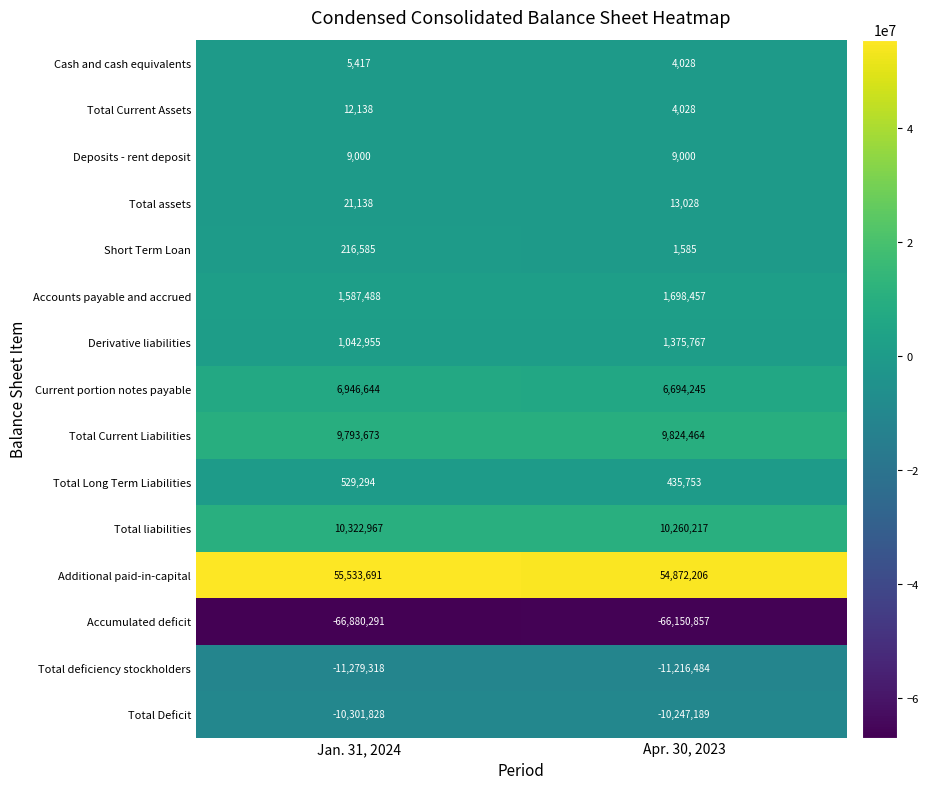

At how many categories does at least one series exceed 2109314?

2